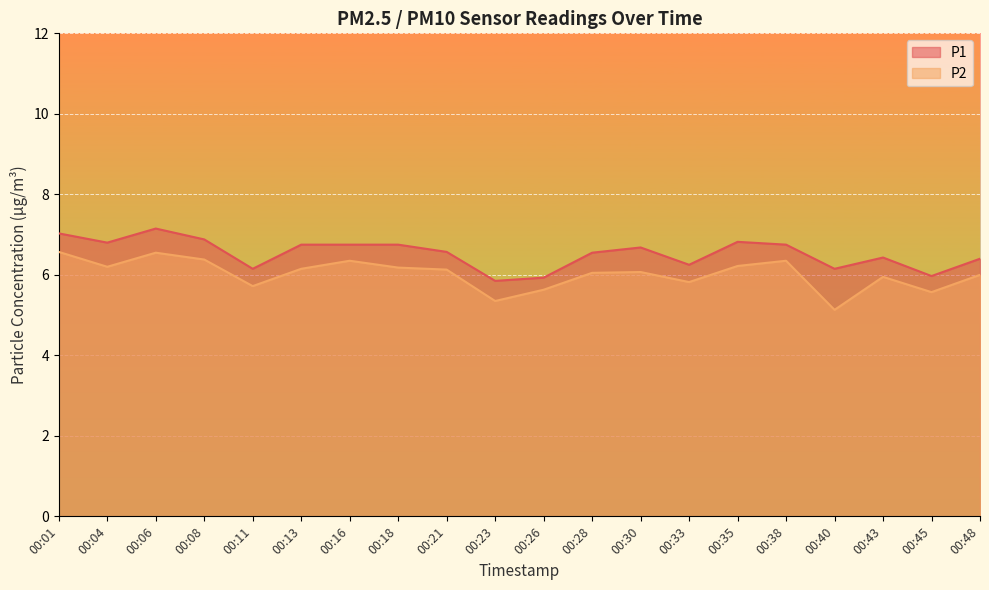

Is it true that P1 equals 6.4 at 00:48?

True